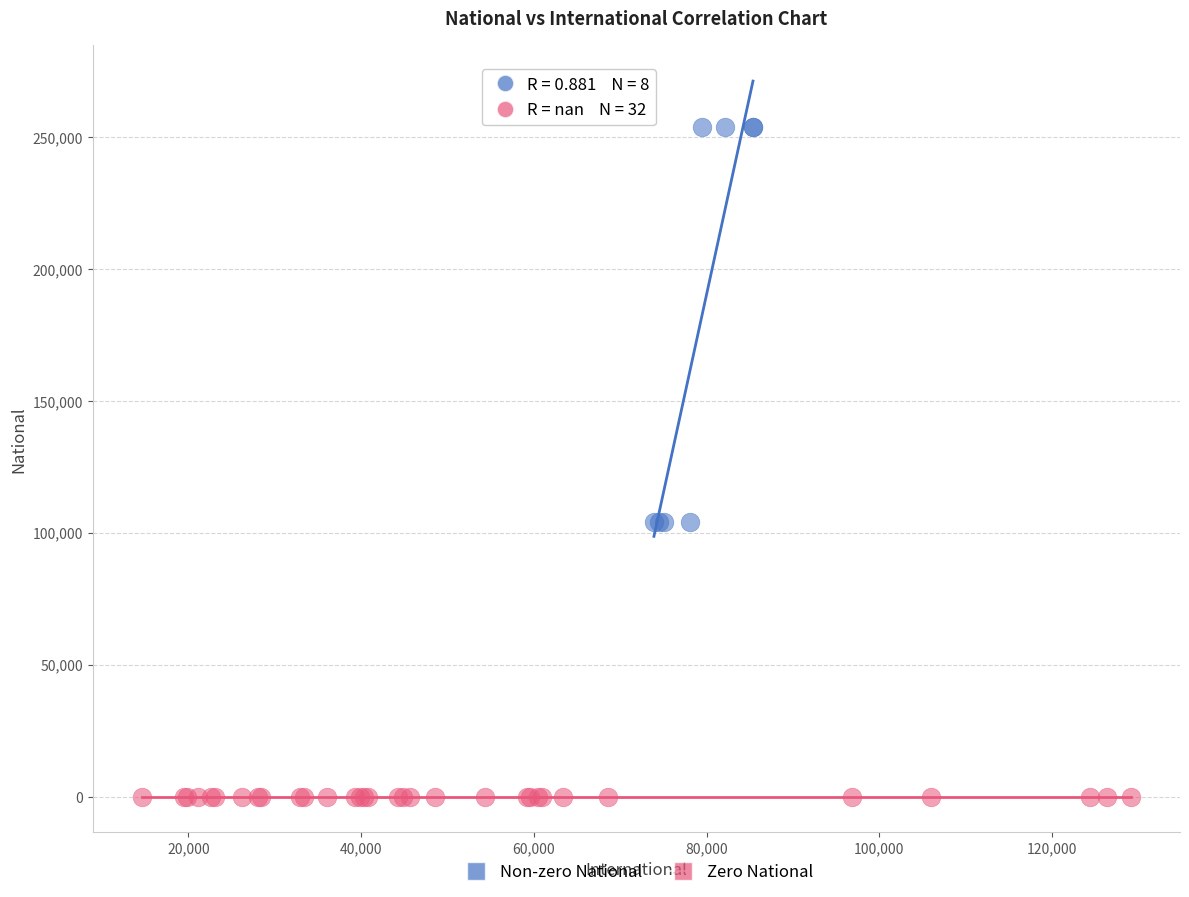

Which series contains the highest Y value?

Non-zero National